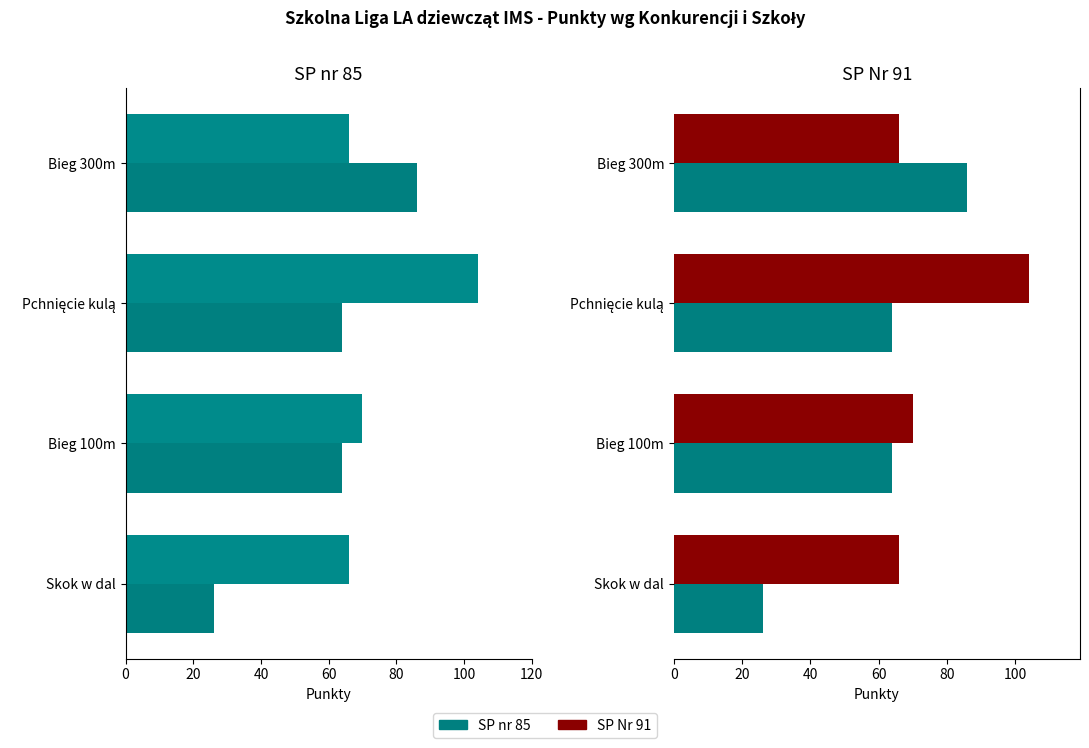

The SP Nr 91 series shows 66 at Skok w dal. True or false?

True